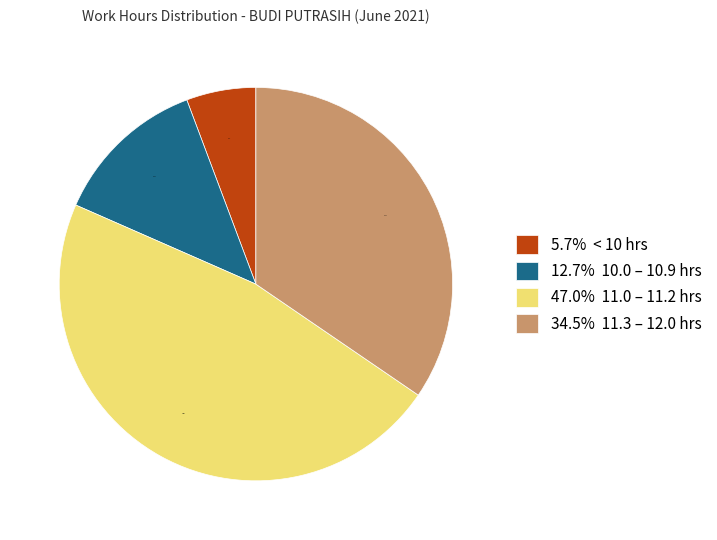

Combined, do 34.5% 11.3 – 12.0 hrs and 5.7% < 10 hrs account for over 50%?

No